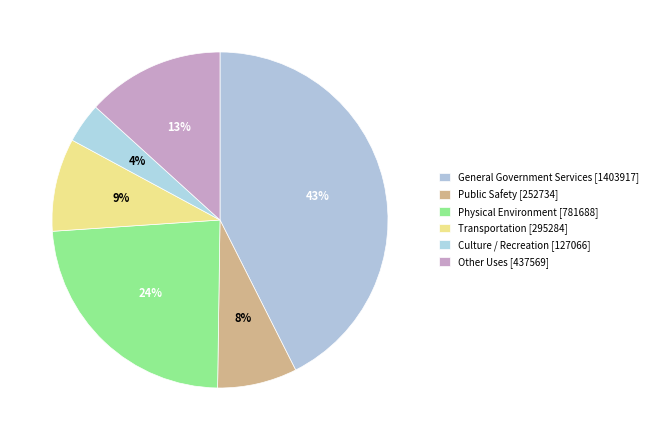

Count the number of slices in the pie.

6